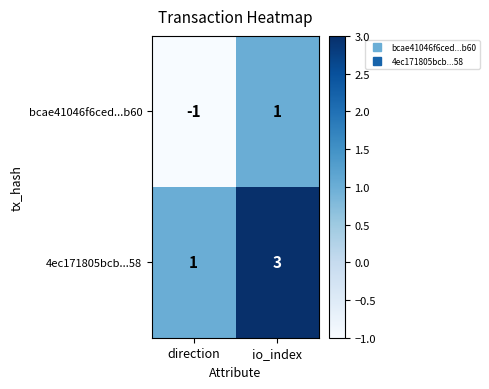

Count the number of data series in this chart.

2